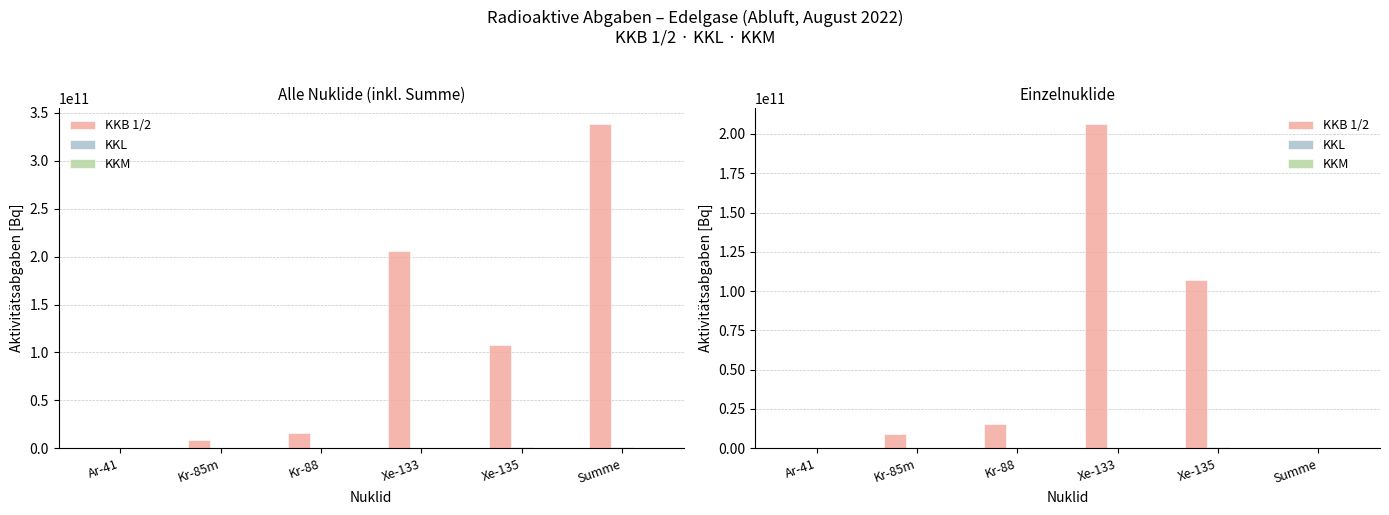

Which series changed the most between Ar-41 and Kr-85m?

KKB 1/2